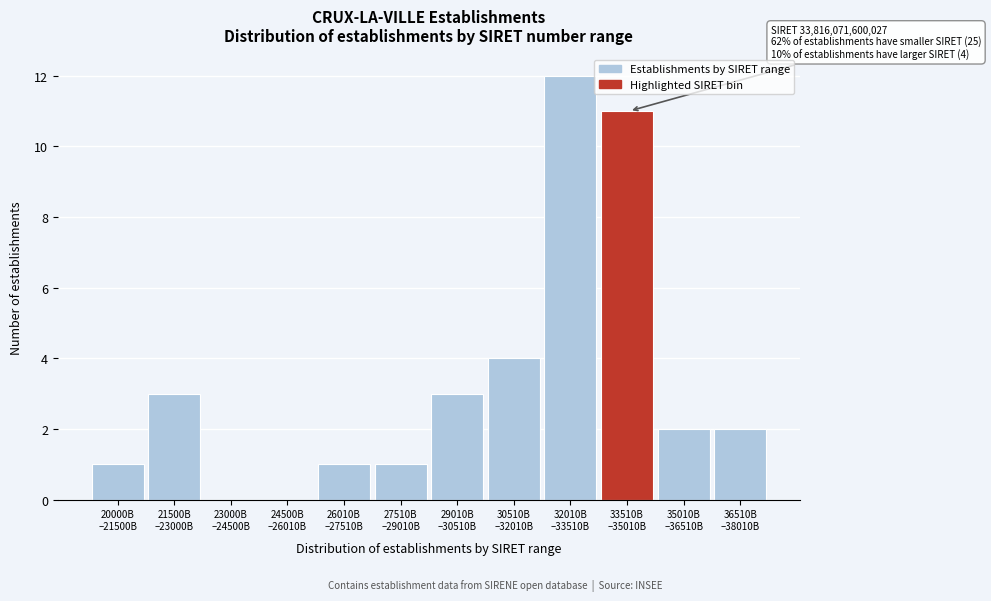

What is the greatest value displayed?

12